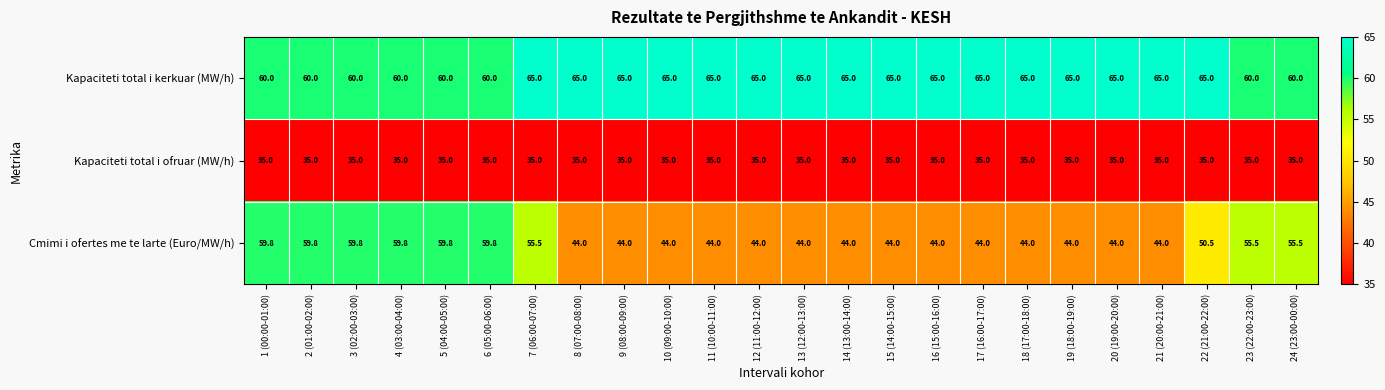

Between 12 (11:00-12:00) and 23 (22:00-23:00), which series saw the biggest shift?

Cmimi i ofertes me te larte (Euro/MW/h)